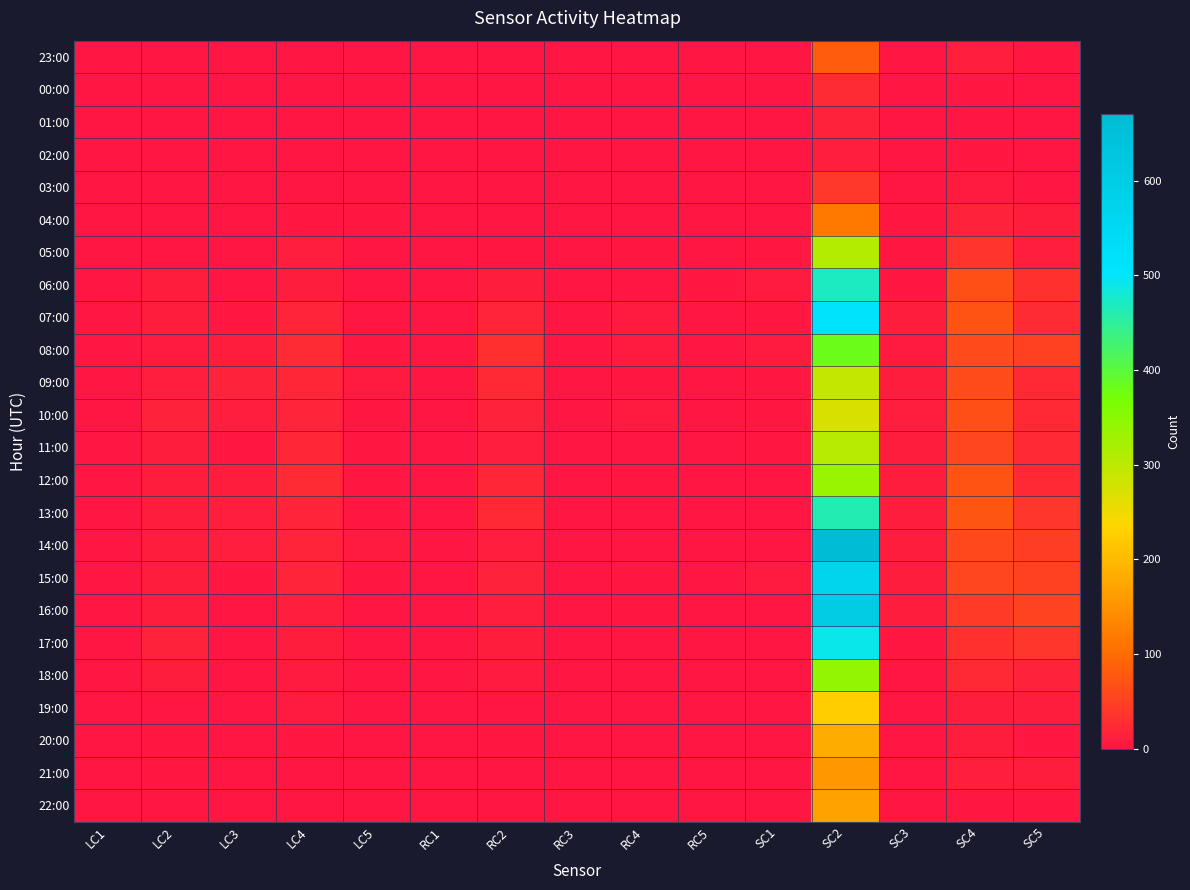

At SC5, list the series in order from smallest to largest.

00:00, 01:00, 02:00, 03:00, 20:00, 23:00, 22:00, 04:00, 19:00, 21:00, 05:00, 18:00, 11:00, 09:00, 10:00, 12:00, 07:00, 06:00, 13:00, 17:00, 14:00, 08:00, 15:00, 16:00